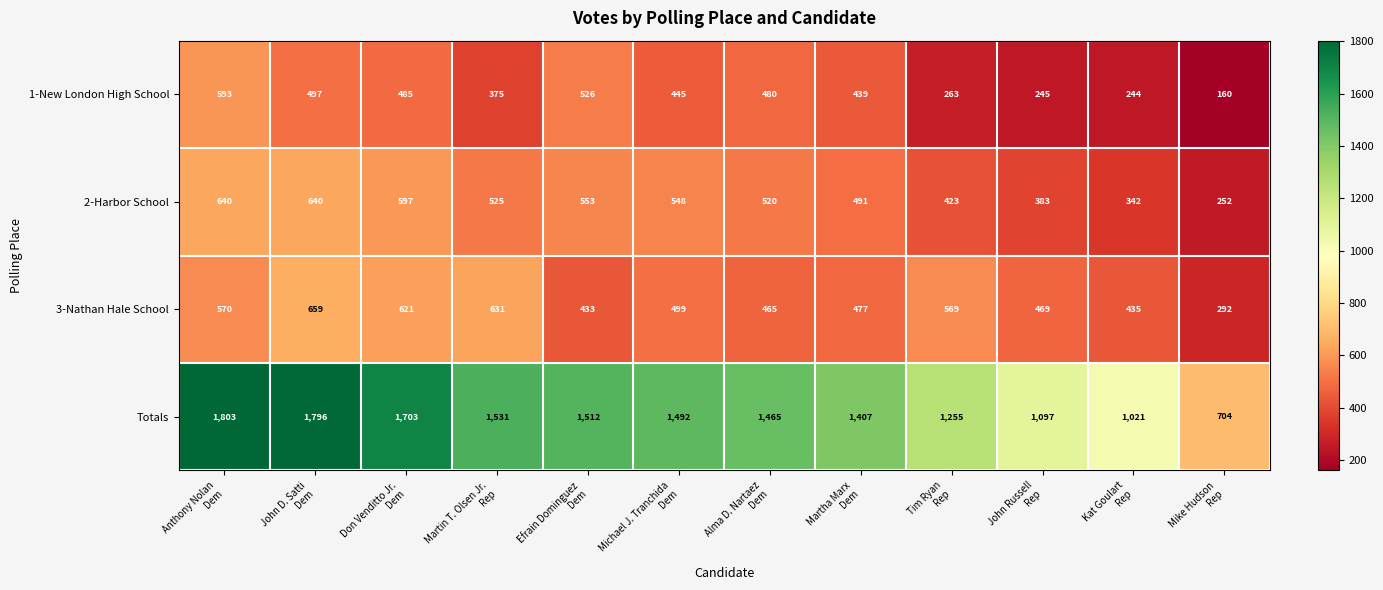

What is the difference between the maximum and minimum values in the 2-Harbor School series?

388